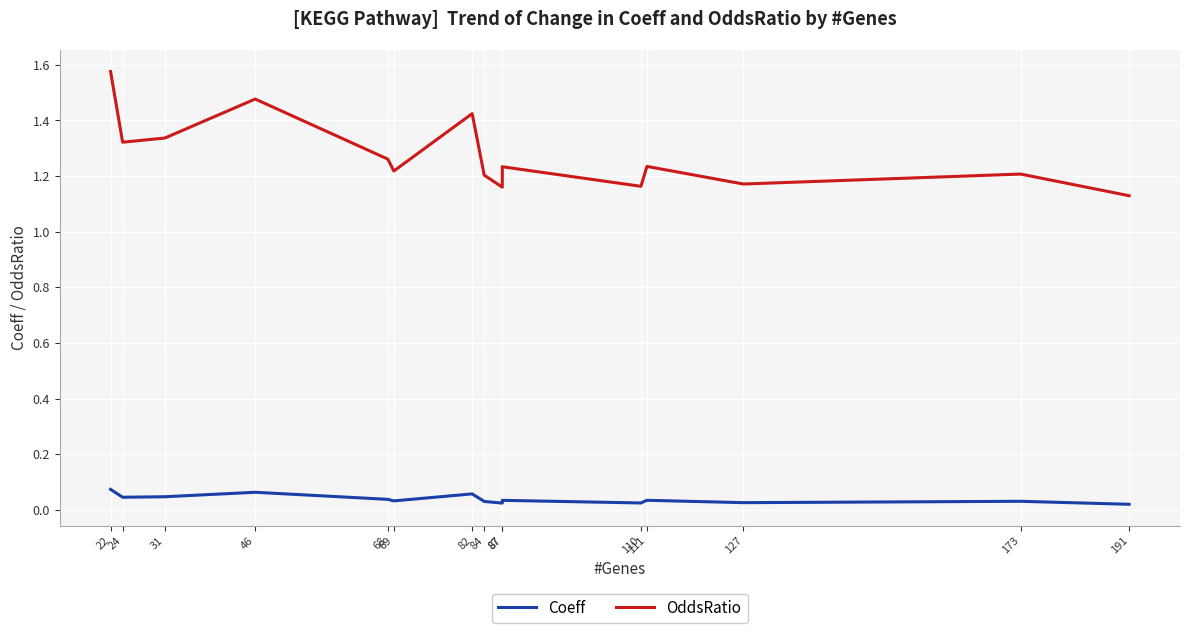

True or false: Coeff has a value of 0.0 at 110.

True